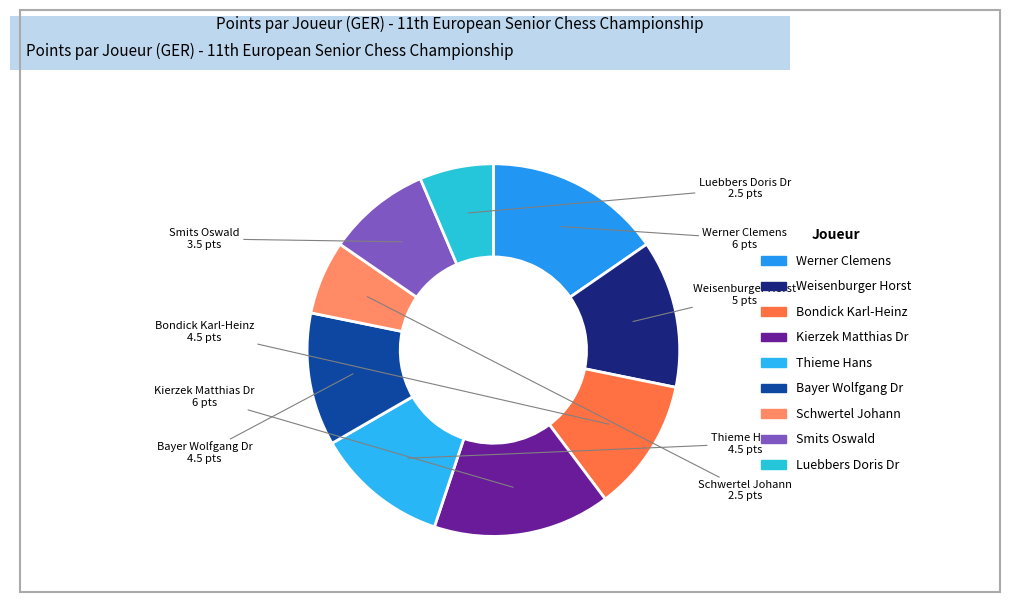

Is the sum of Bondick Karl-Heinz and Smits Oswald greater than half?

No